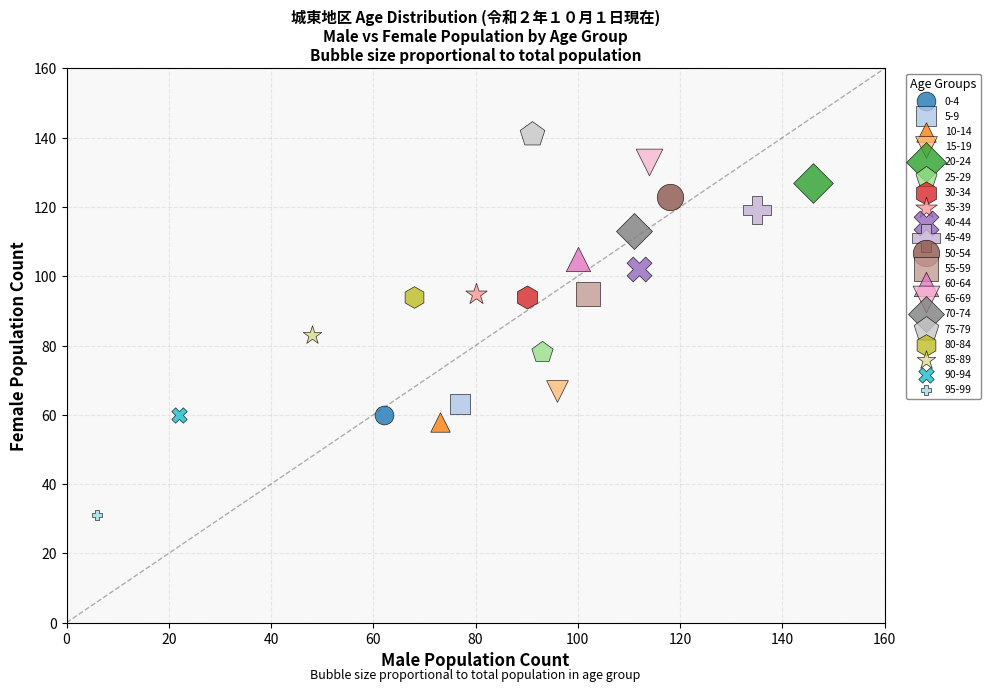

What are all the series names shown in the legend?

0-4, 5-9, 10-14, 15-19, 20-24, 25-29, 30-34, 35-39, 40-44, 45-49, 50-54, 55-59, 60-64, 65-69, 70-74, 75-79, 80-84, 85-89, 90-94, 95-99